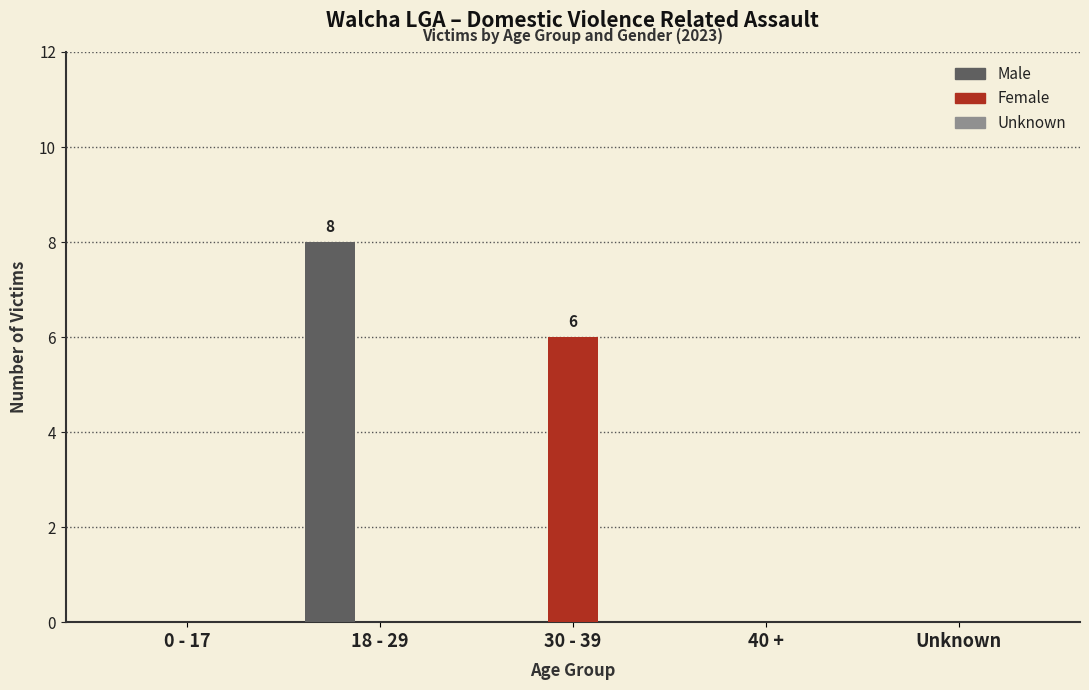

What is the maximum value shown in the chart?

8